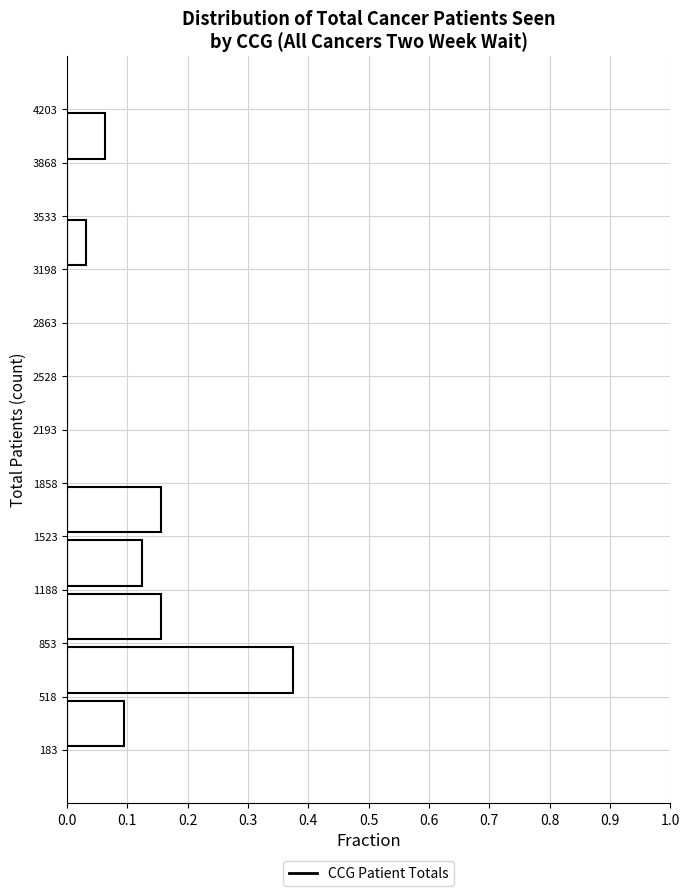

Over which range of the y-axis is the bar longest?

518 to 853